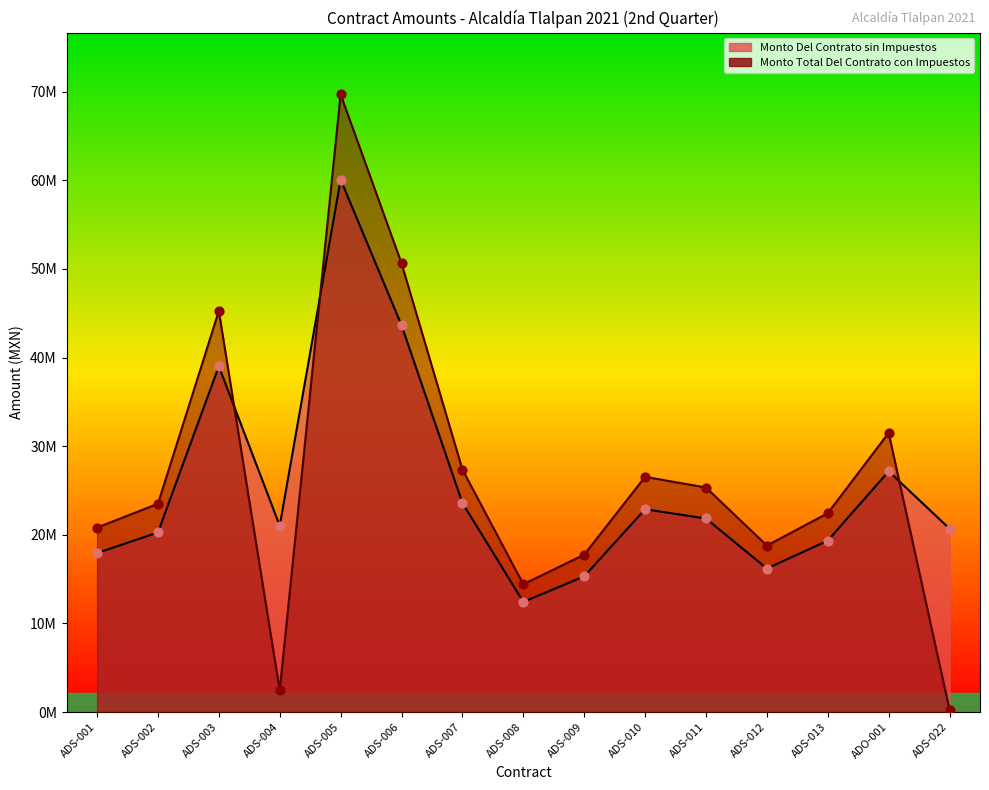

Which series contains the lowest Y value?

Monto Total Del Contrato con Impuestos